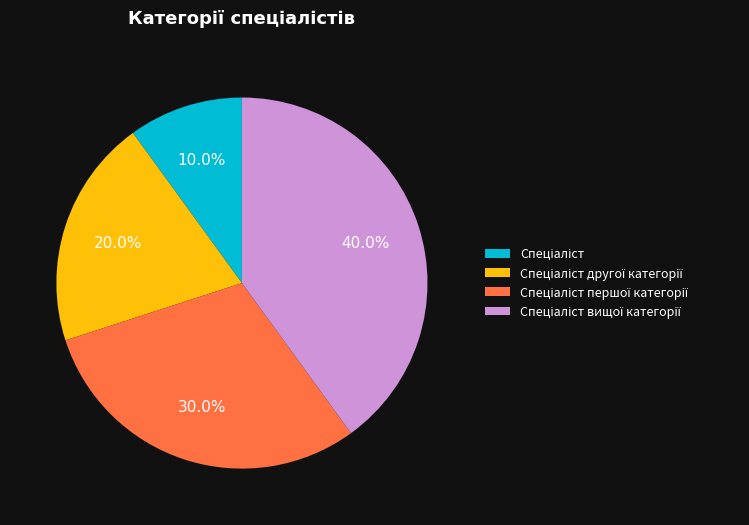

Is there any slice that represents more than half of the pie?

No